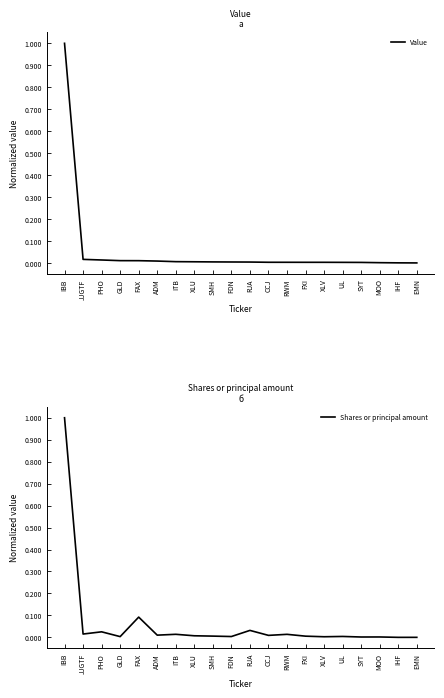

What position from the left is ITB?

7